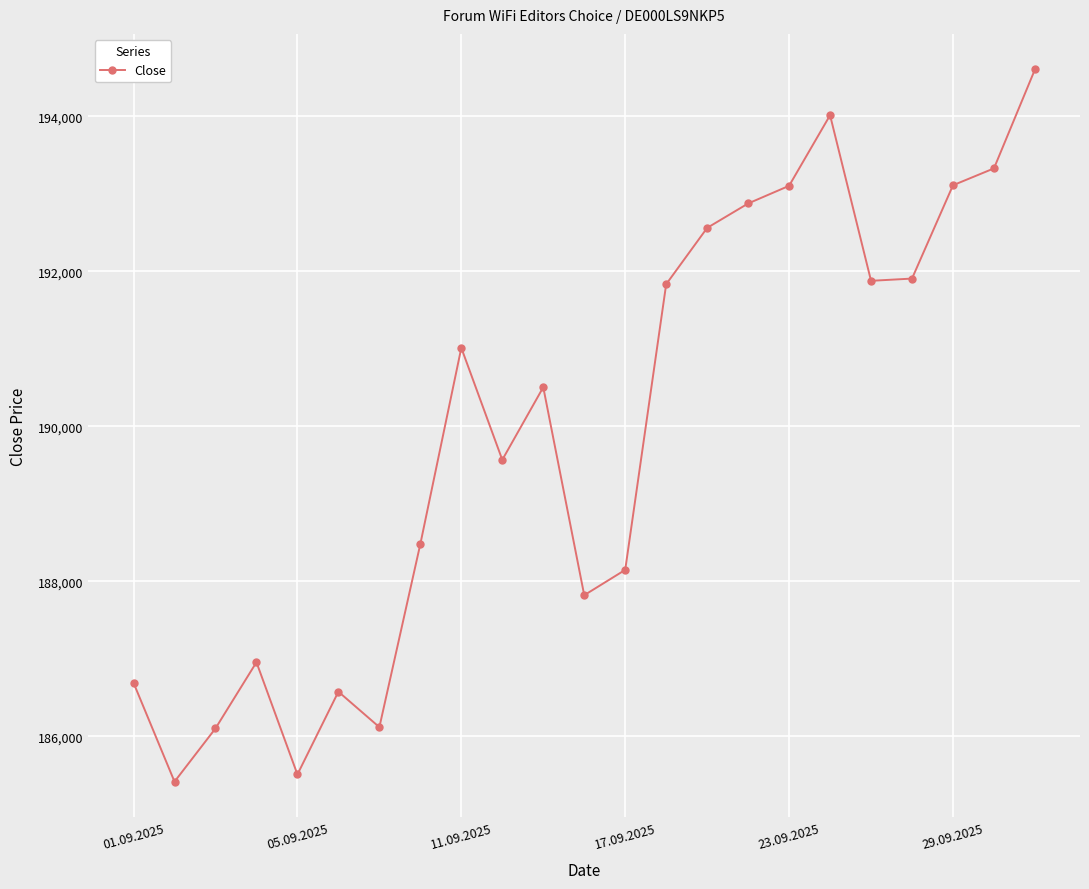

How many values are below 190505?

11